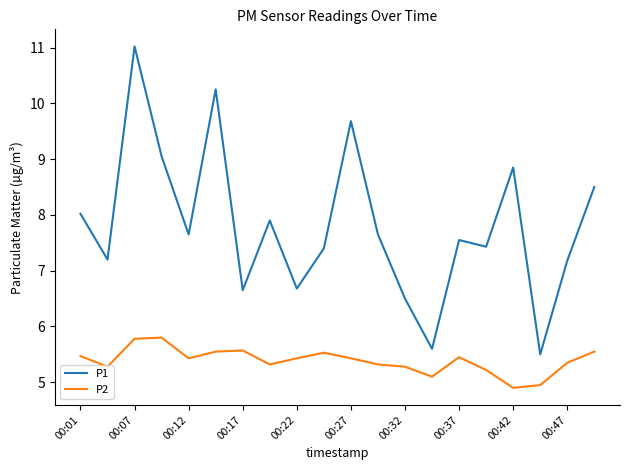

True or false: P1 and P2 cross at least once.

False